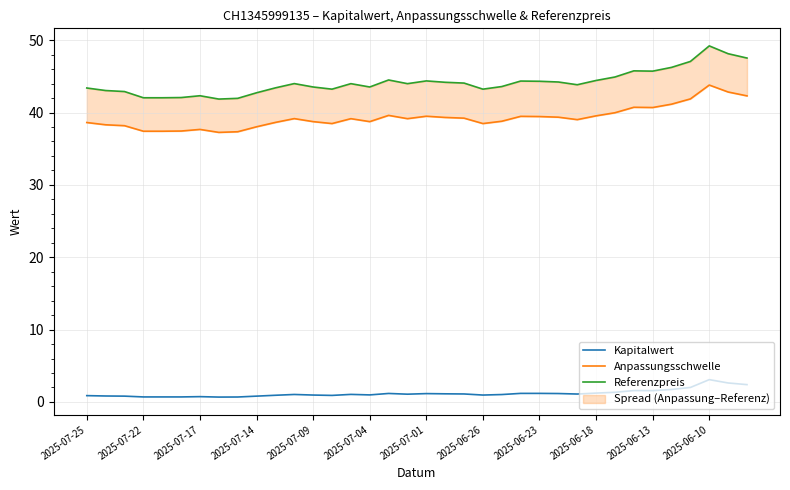

Is it true that Anpassungsschwelle equals 55.5 at 29?

False